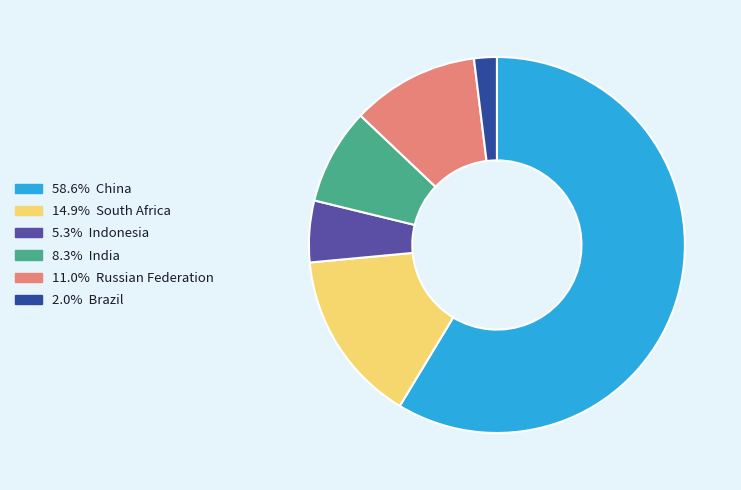

Is there a majority slice in this chart?

Yes